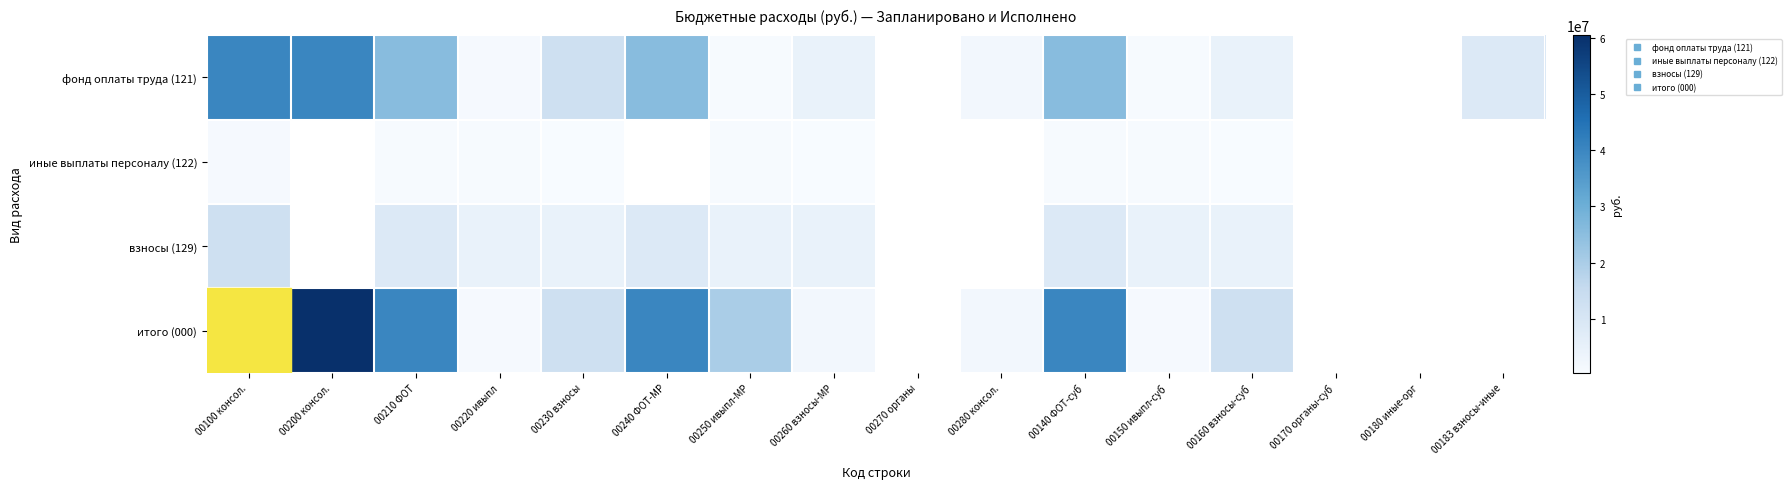

How many values in взносы (129) are above zero?

10